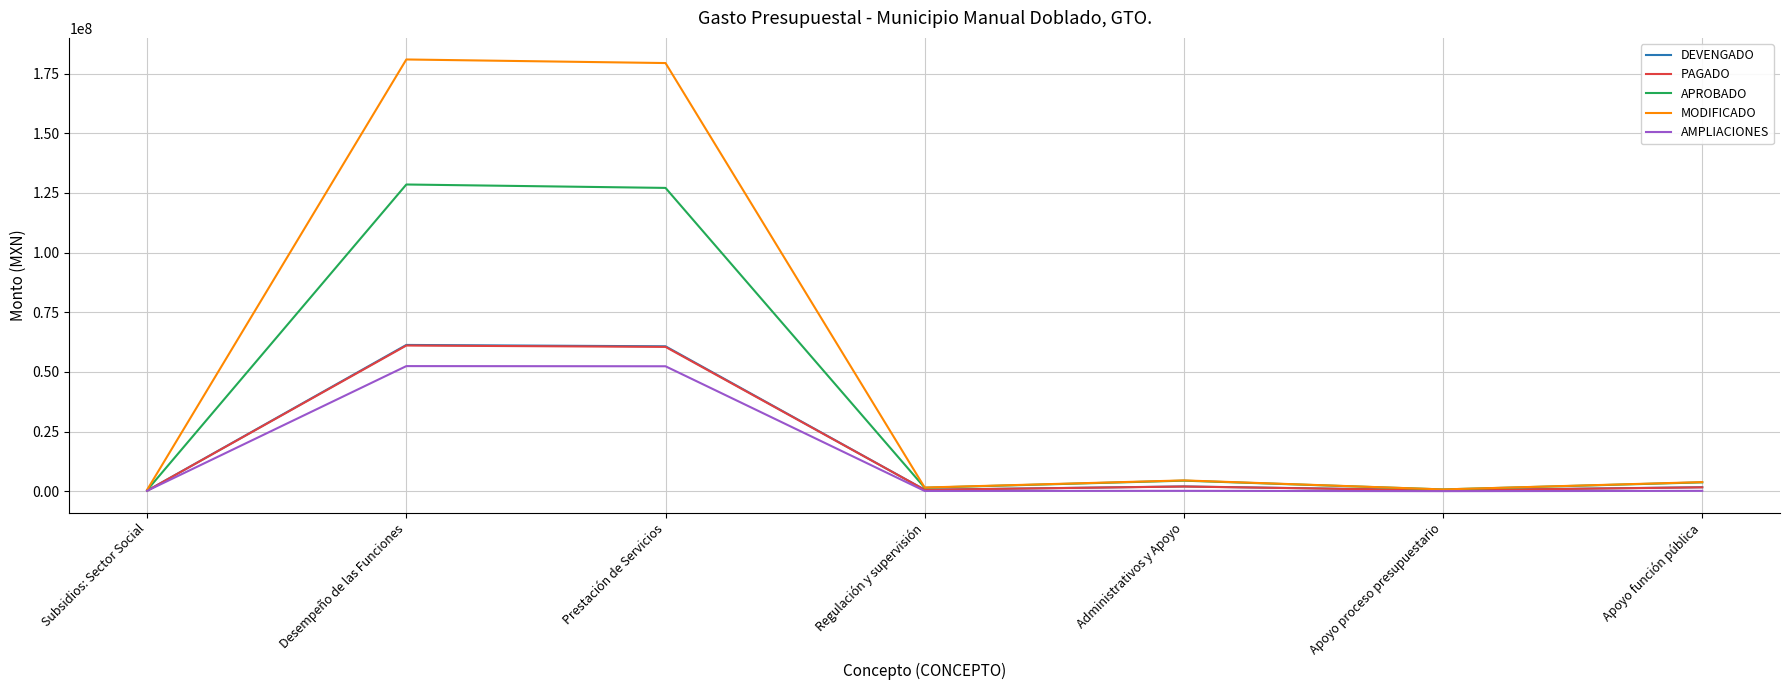

What is the spread (max minus min) of values at Desempeño de las Funciones?

128562668.0